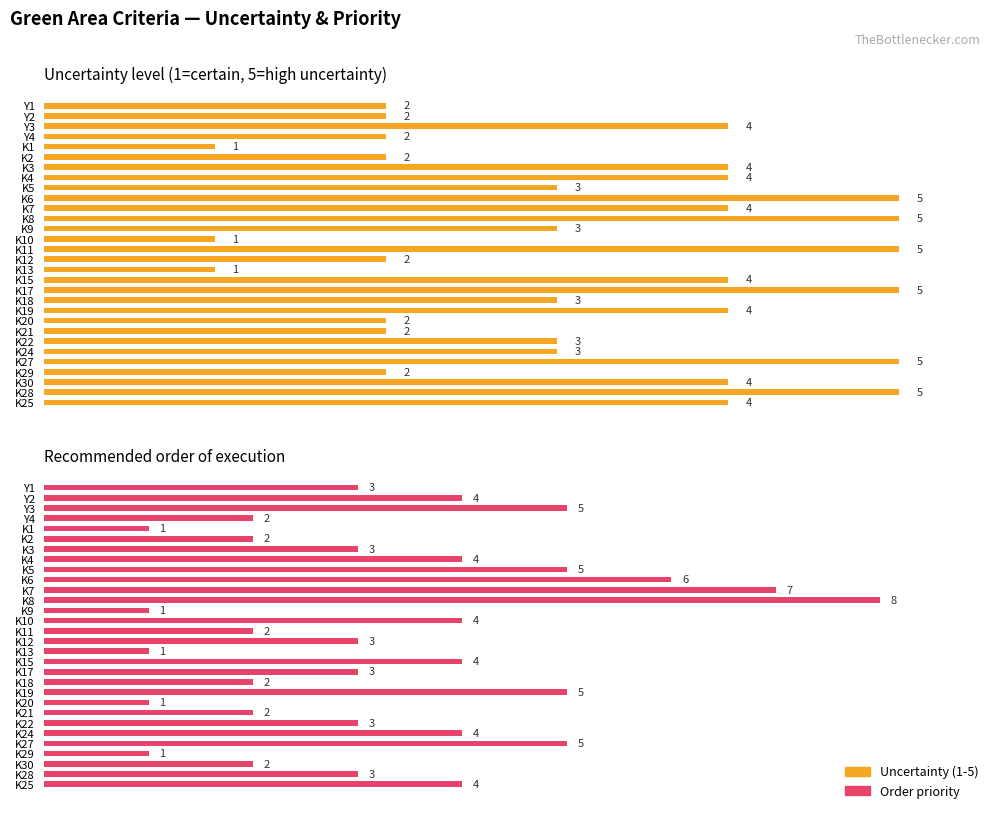

Which series has the widest spread of values?

Order priority